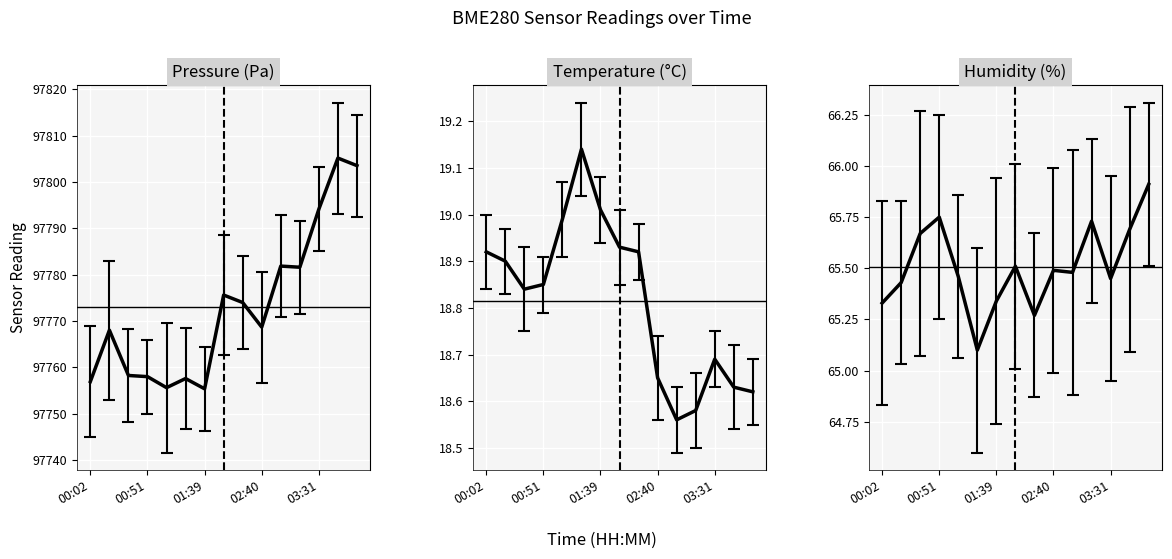

Is it true that pressure equals 51967.2 at 02:40?

False